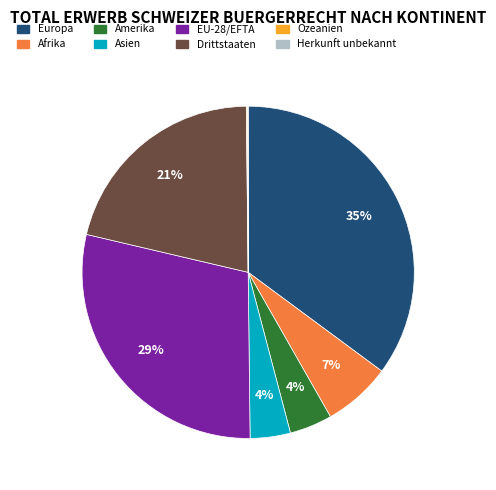

Which category has the biggest portion of the pie?

Europa